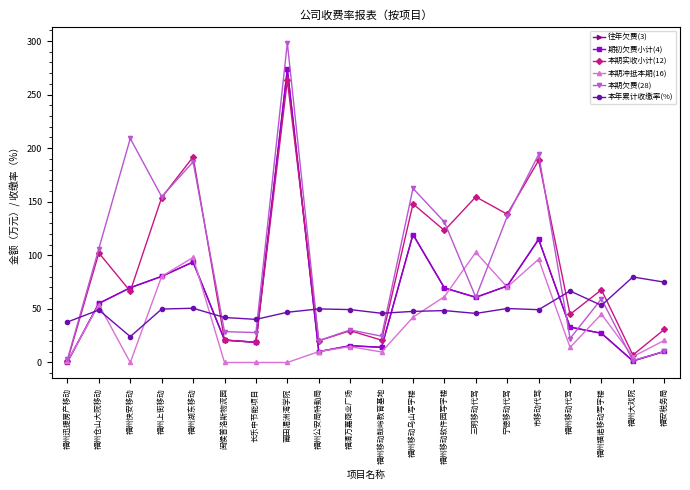

Between 市移动代驾 and 福州湖东移动, which is larger?

市移动代驾